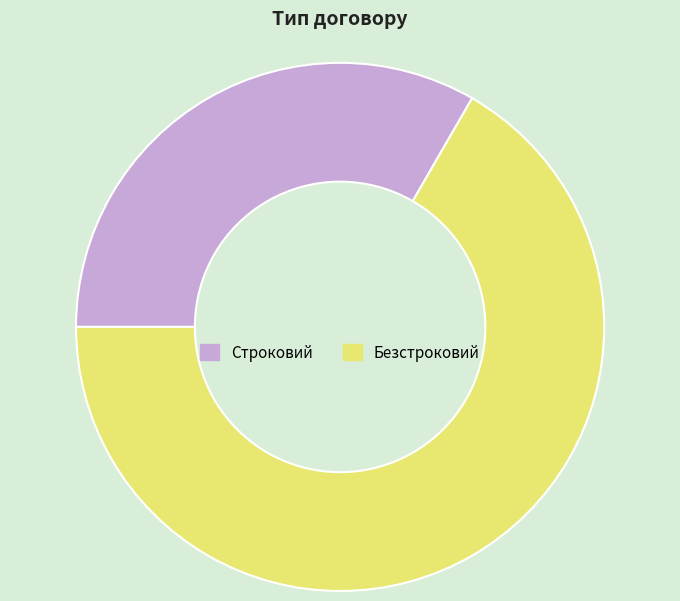

How many segments does this pie chart have?

2